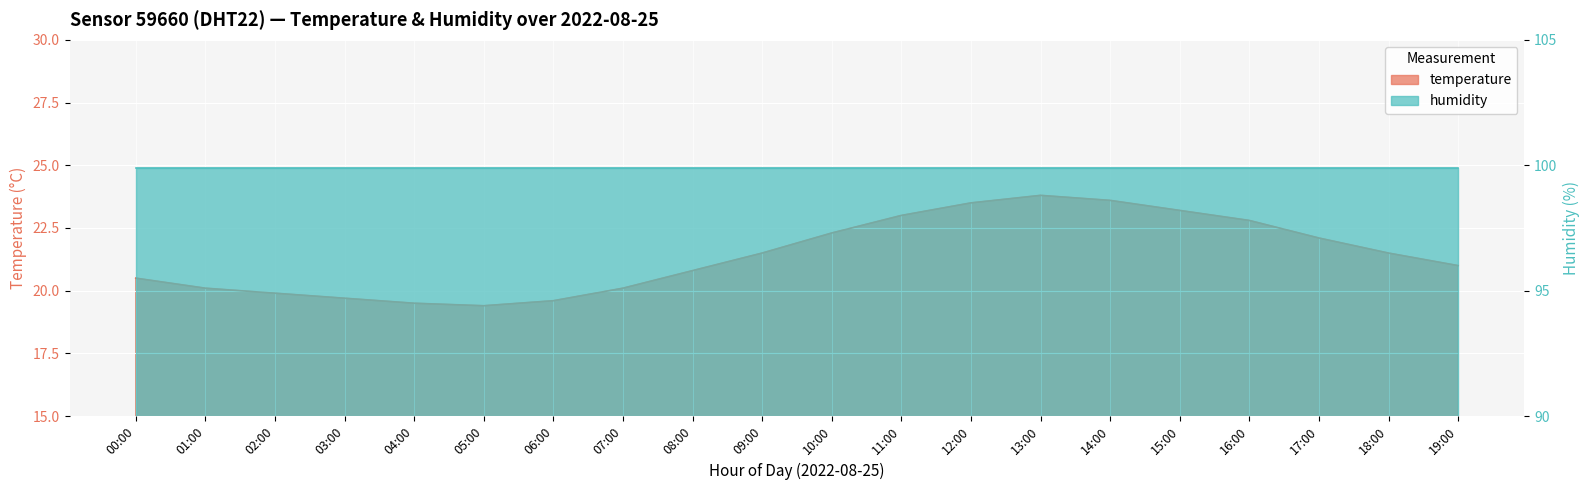

What is the label of the 12th point from the left?

11:00